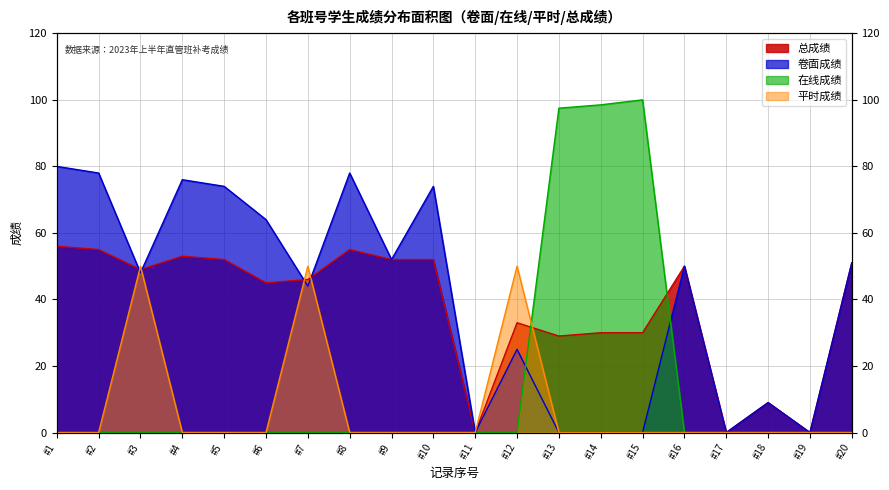

How many lines are shown in the chart?

4